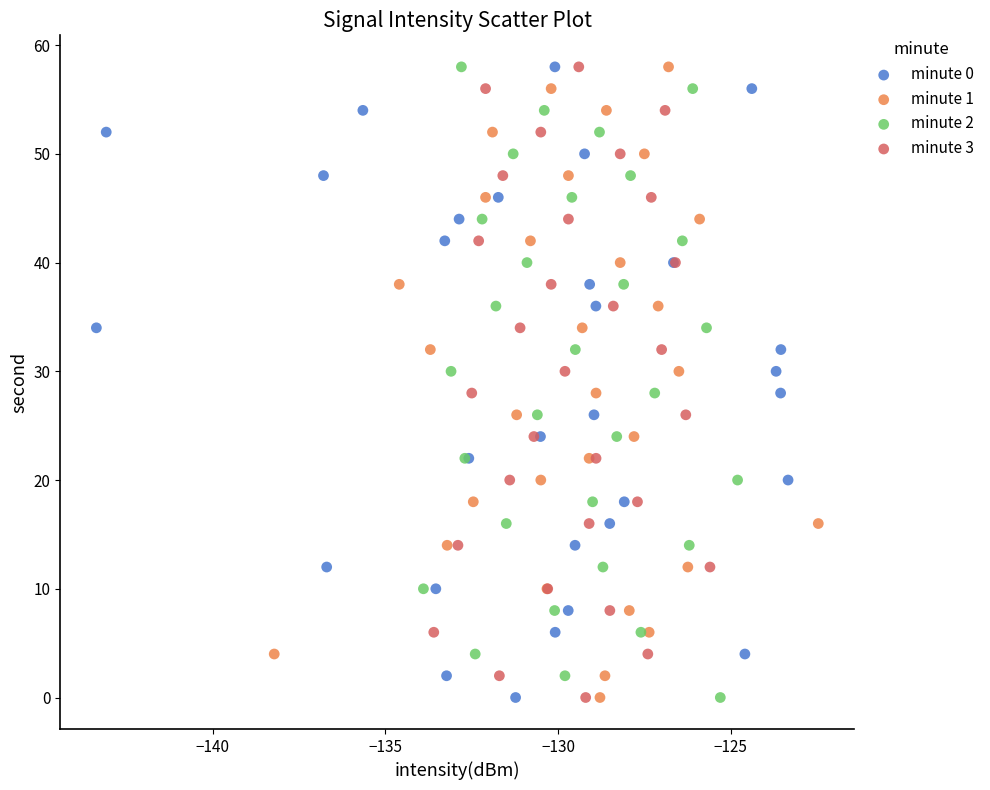

What are all the series names shown in the legend?

minute 0, minute 1, minute 2, minute 3